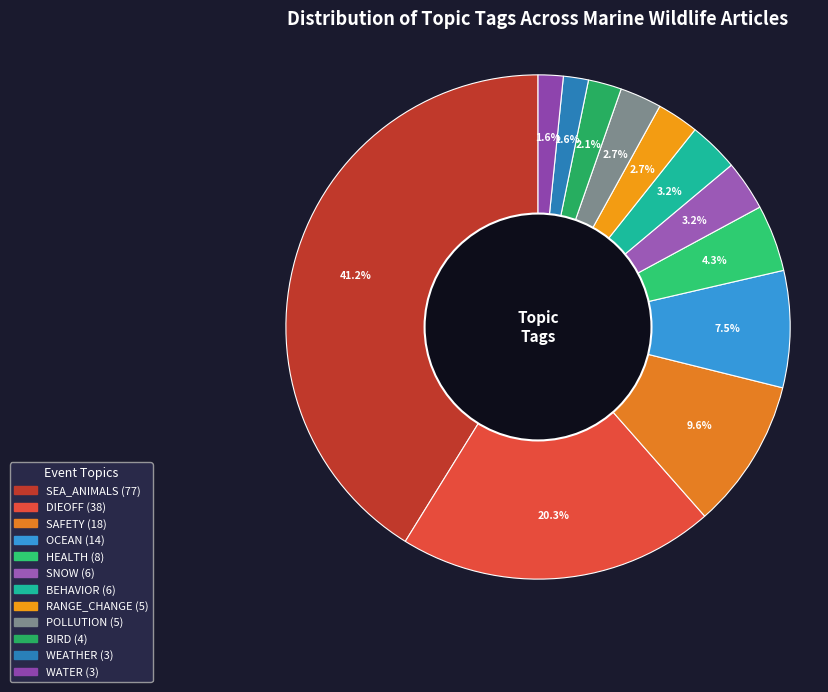

To the nearest percent, what is the difference between the largest and smallest slice percentages?

40%